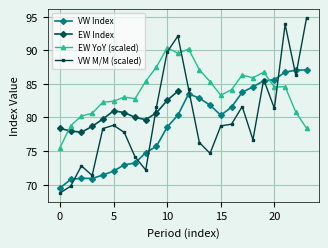

The value of VW Index at 20 is 85.6. True or false?

True